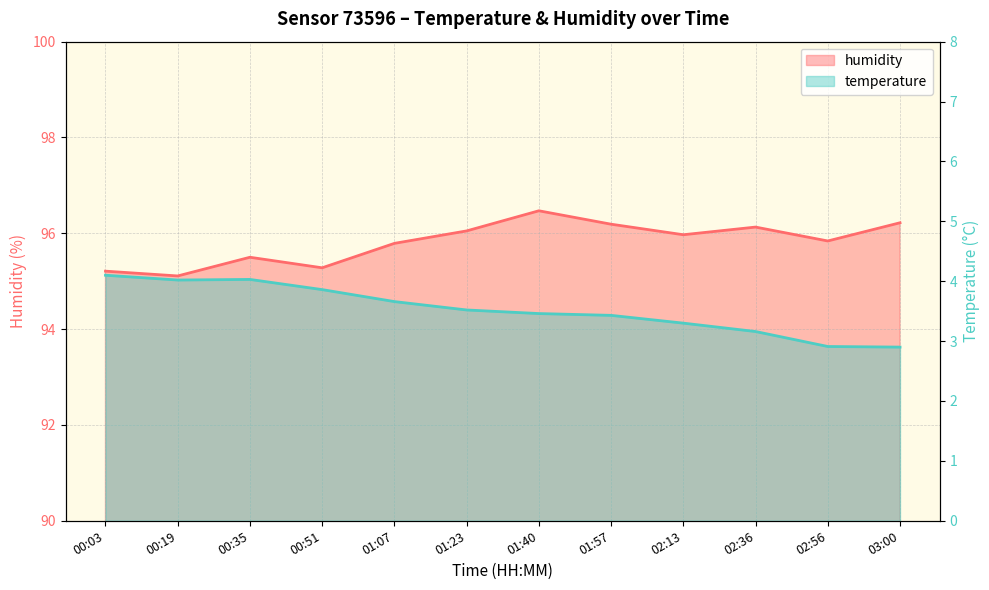

True or false: humidity has a value of 144.0 at 01:57.

False